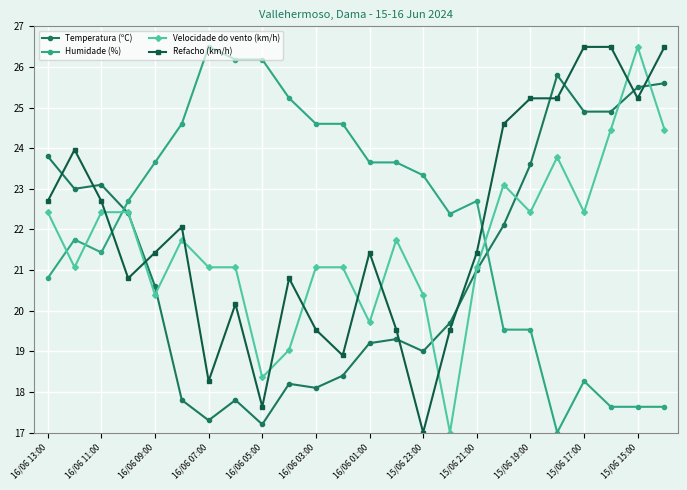

What is the maximum value shown in the chart?

26.5